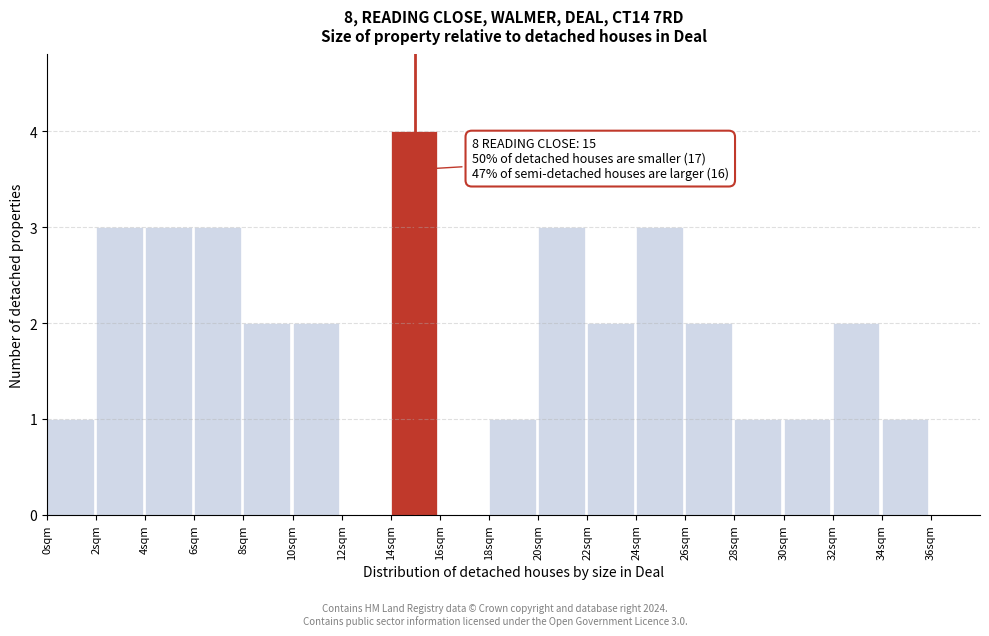

Which range on the x-axis has the tallest bar?

14 to 16